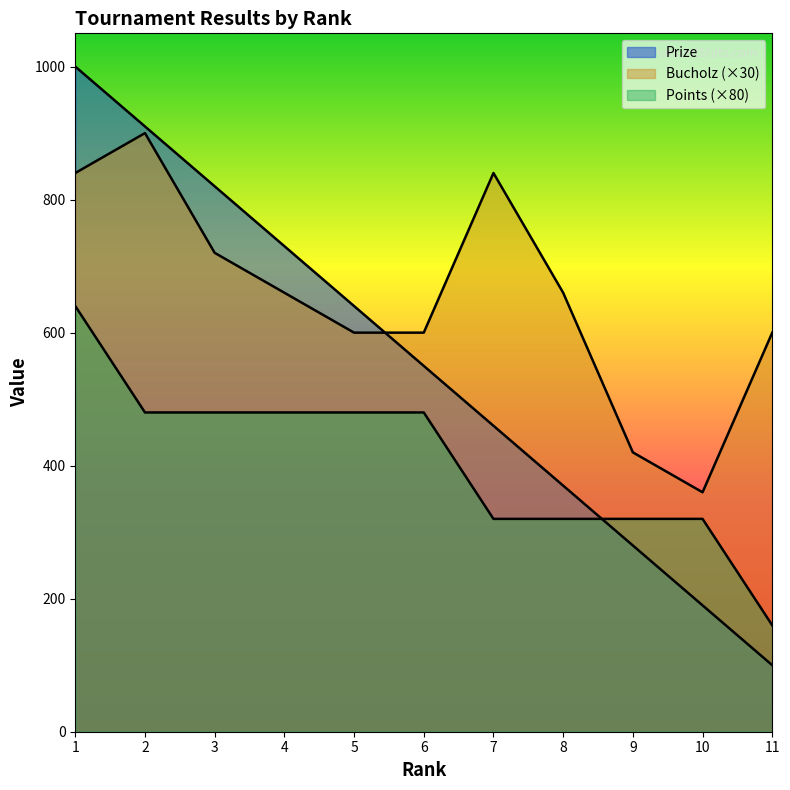

Does the chart have visible grid lines?

No